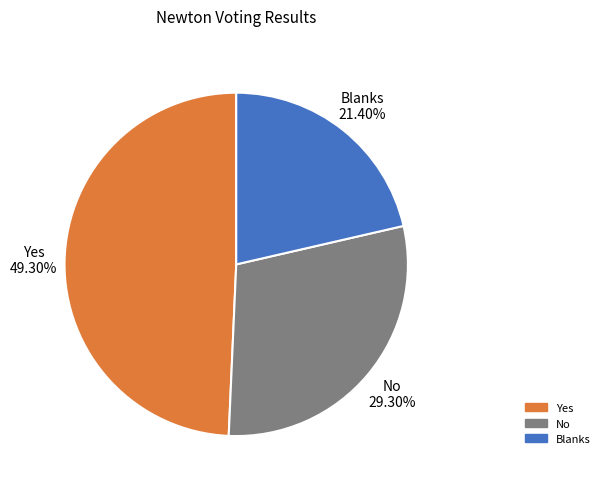

What is the largest slice in the pie chart?

Yes